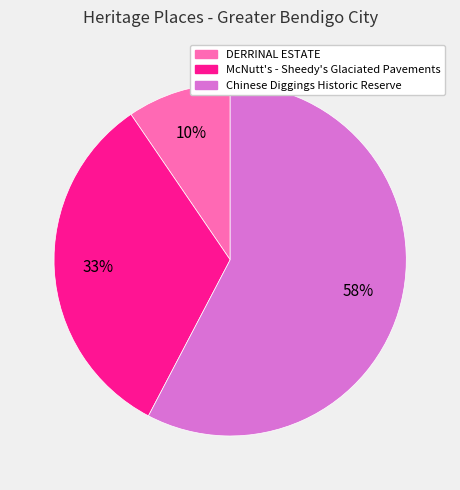

To the nearest percent, what is the difference between the McNutt's - Sheedy's Glaciated Pavements and Chinese Diggings Historic Reserve slice percentages?

25%